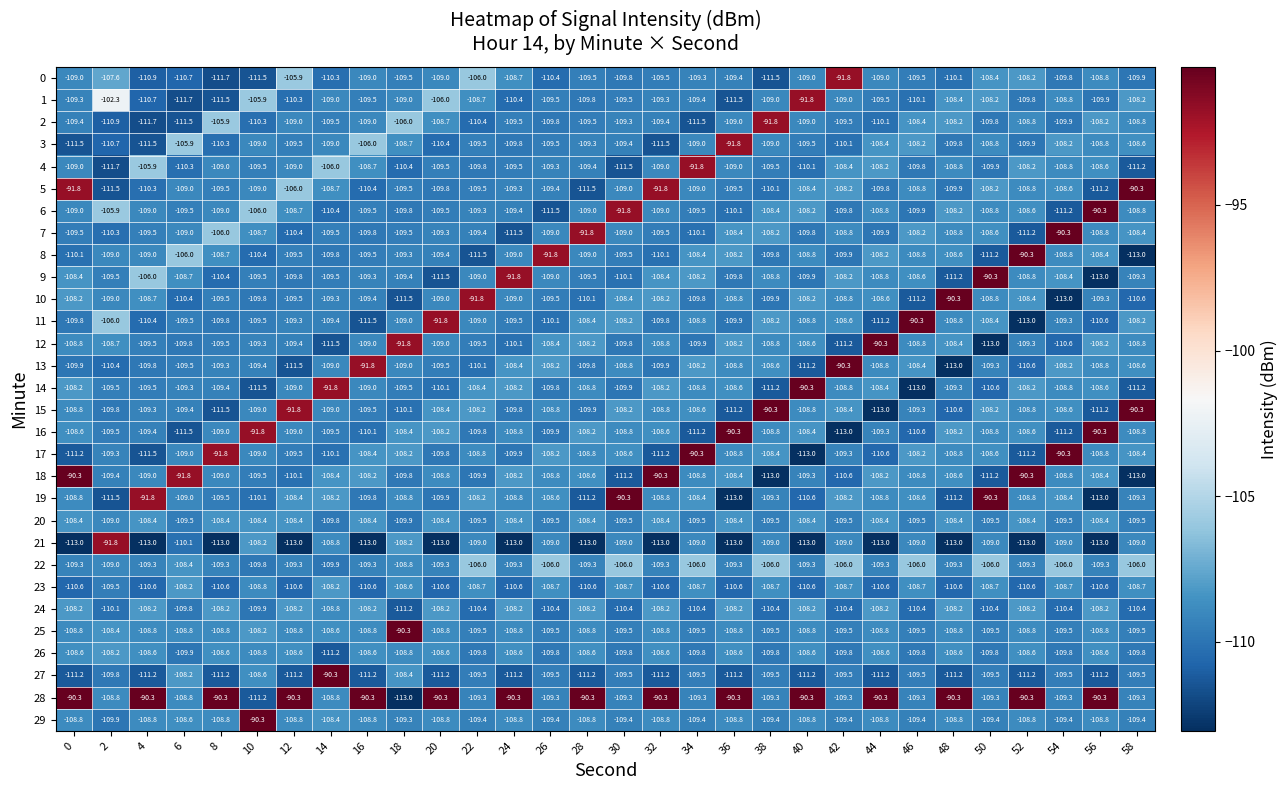

At which label does 25 reach its peak?

18